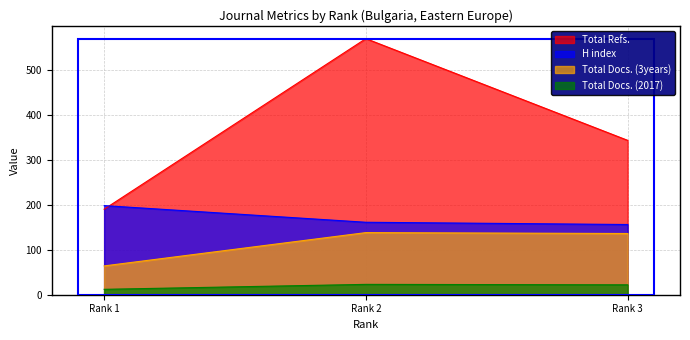

At which label does Total Refs. reach its minimum?

Rank 1